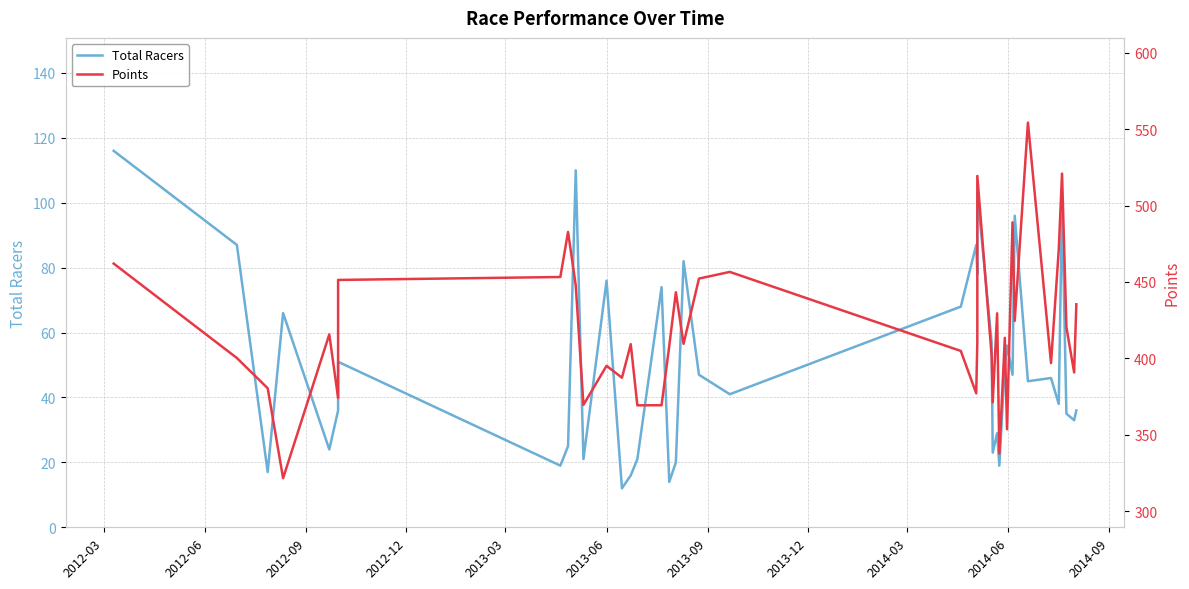

Reading right to left, transcribe all the data shown in this chart.

Total Racers: 36.0	33.0	35.0	100.0	38.0	46.0	45.0	96.0	47.0	56.0	50.0	19.0	29.0	23.0	57.0	103.0	78.0	87.0	68.0	41.0	47.0	82.0	20.0	14.0	74.0	21.0	16.0	12.0	76.0	21.0	110.0	25.0	19.0	51.0	36.0	24.0	66.0	17.0	87.0	116.0
Points: 435.4	390.8	420.3	521.0	471.0	396.9	554.4	424.5	489.1	353.6	413.4	337.7	429.5	371.2	401.9	519.4	411.1	377.1	404.9	456.6	452.2	409.5	443.3	408.1	369.3	369.3	409.3	387.3	395.1	369.6	447.8	482.8	453.3	451.3	374.1	415.7	321.6	380.4	400.2	462.1